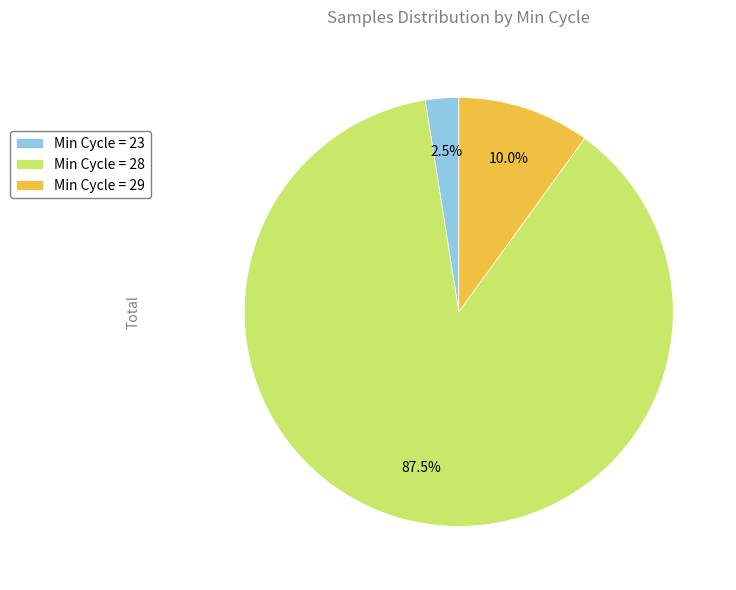

Is Min Cycle = 28 the majority of the pie?

Yes